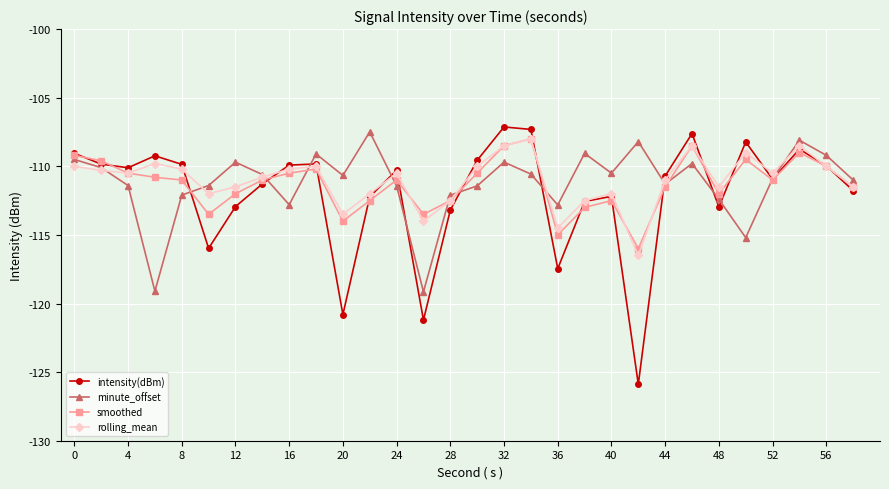

Which series has the largest range (max minus min)?

intensity(dBm)